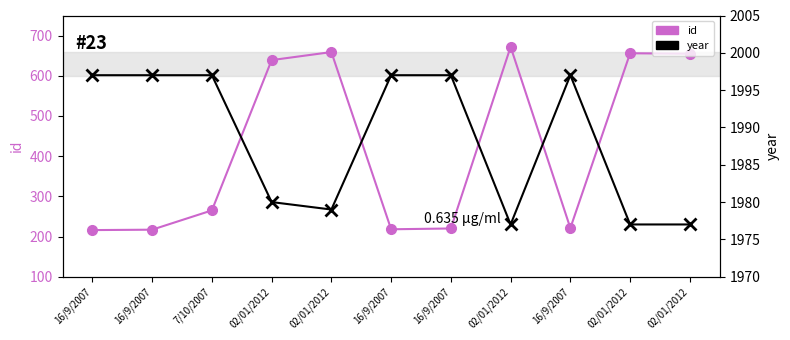

True or false: id and year cross at least once.

False